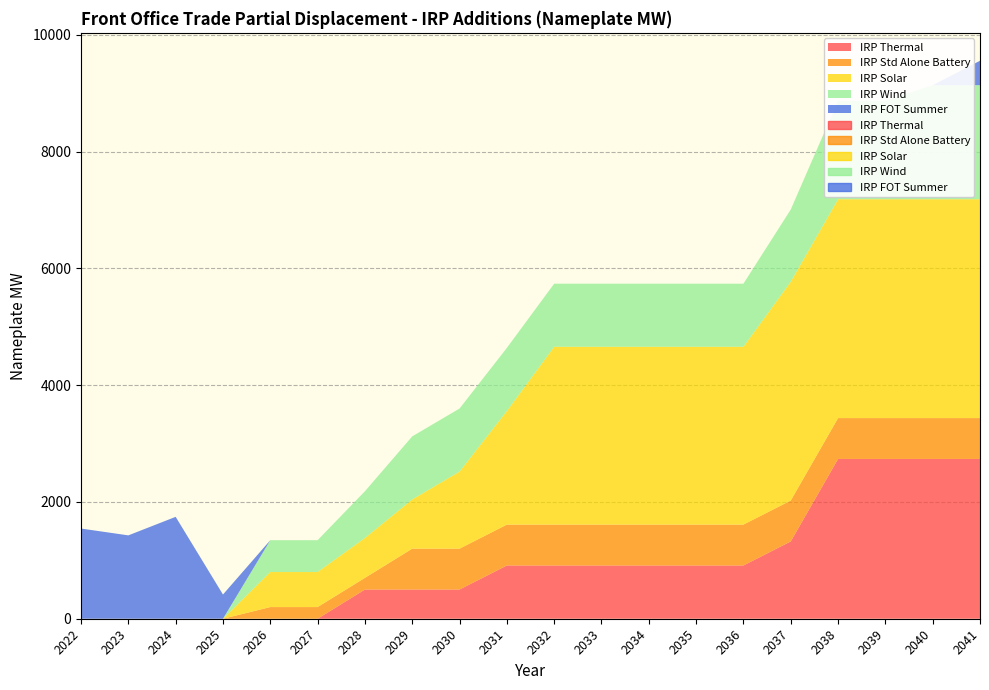

What is the spread (max minus min) of values at 2023?

1427.7